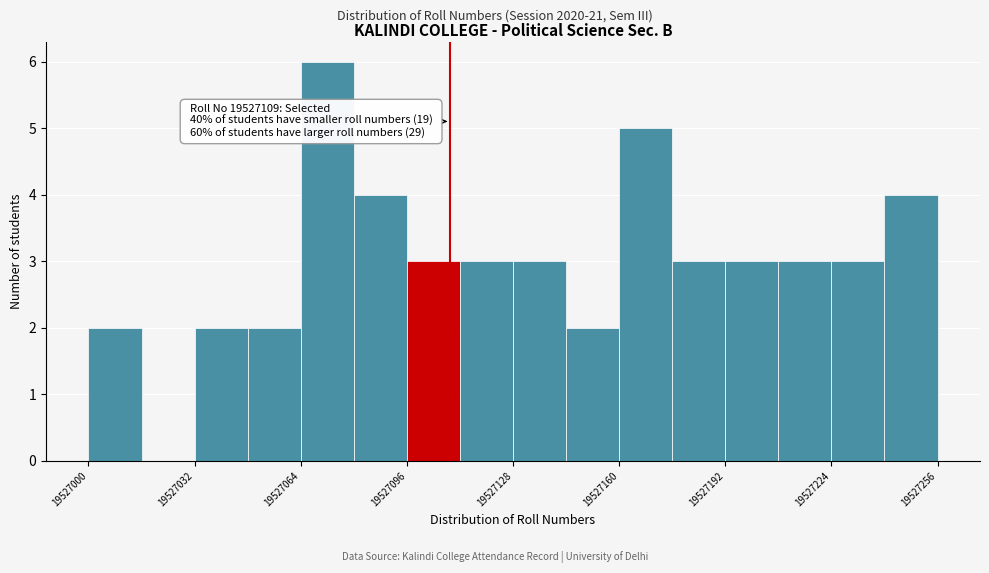

Around what value on the x-axis is the tallest bar? Give the approximate position of its centre, as read against the axis.

19527070